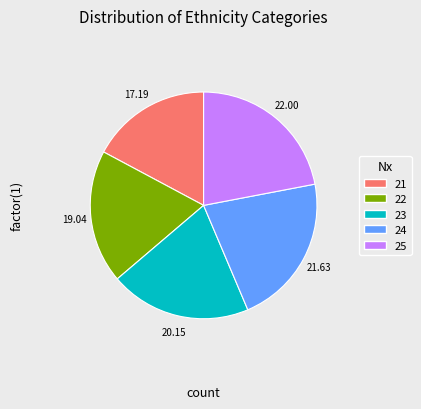

What is the ratio of the value at 24 to the value at 23?

1.1